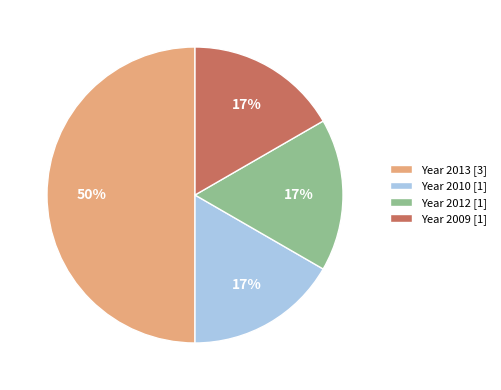

To the nearest percent, what portion does Year 2009 [1] represent?

17%